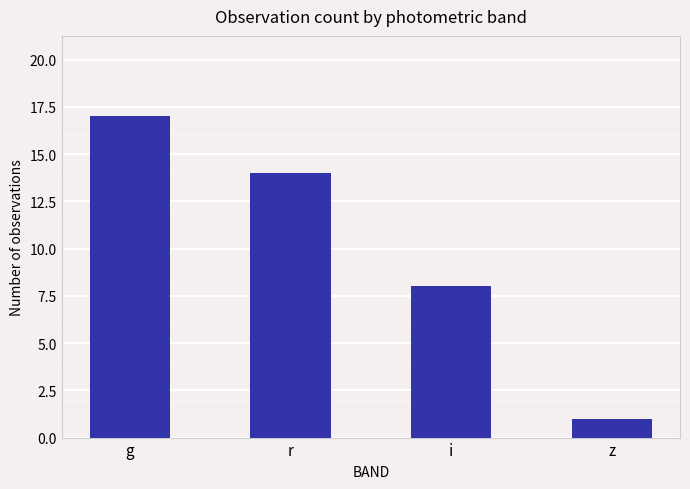

What is the label of the 1st bar from the right?

z